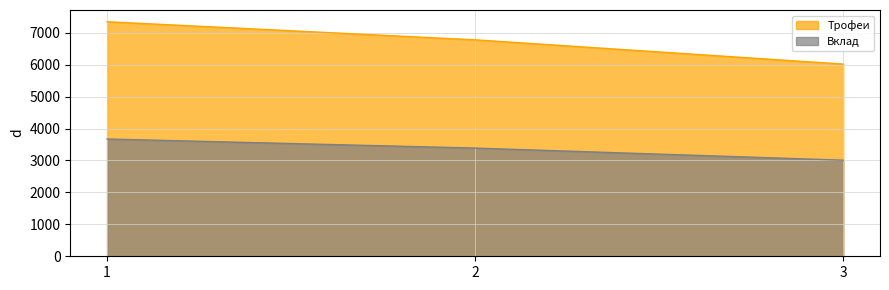

Rank the categories by Трофеи value from lowest to highest.

3, 2, 1